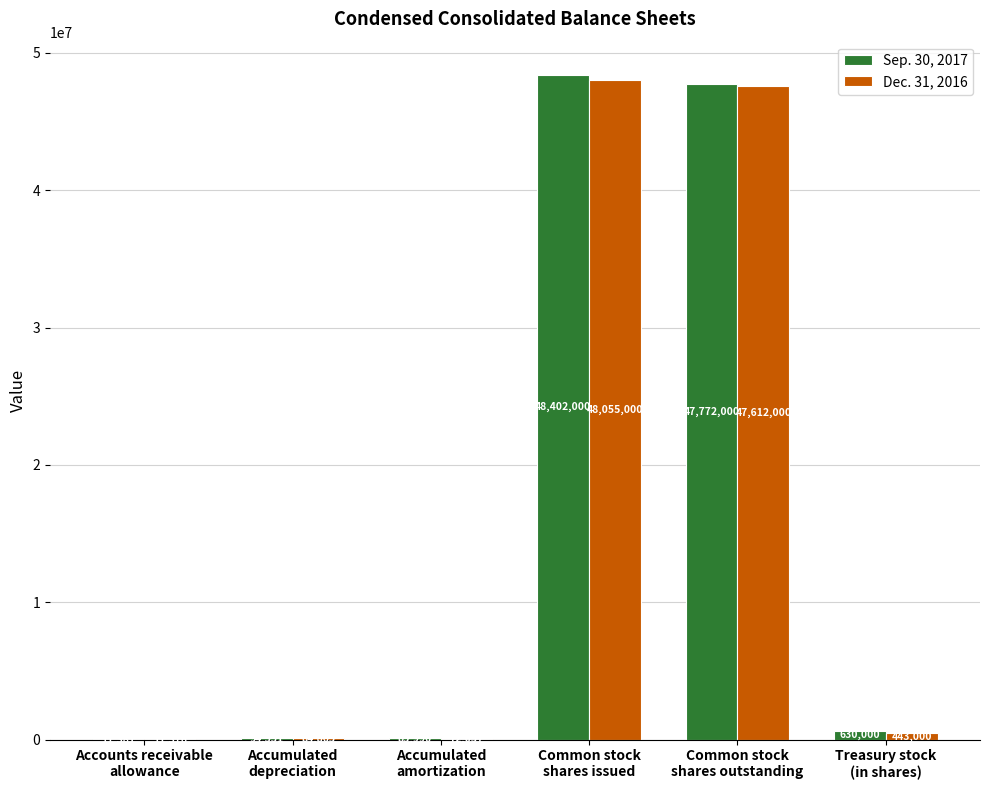

What is the greatest value displayed?

48402000